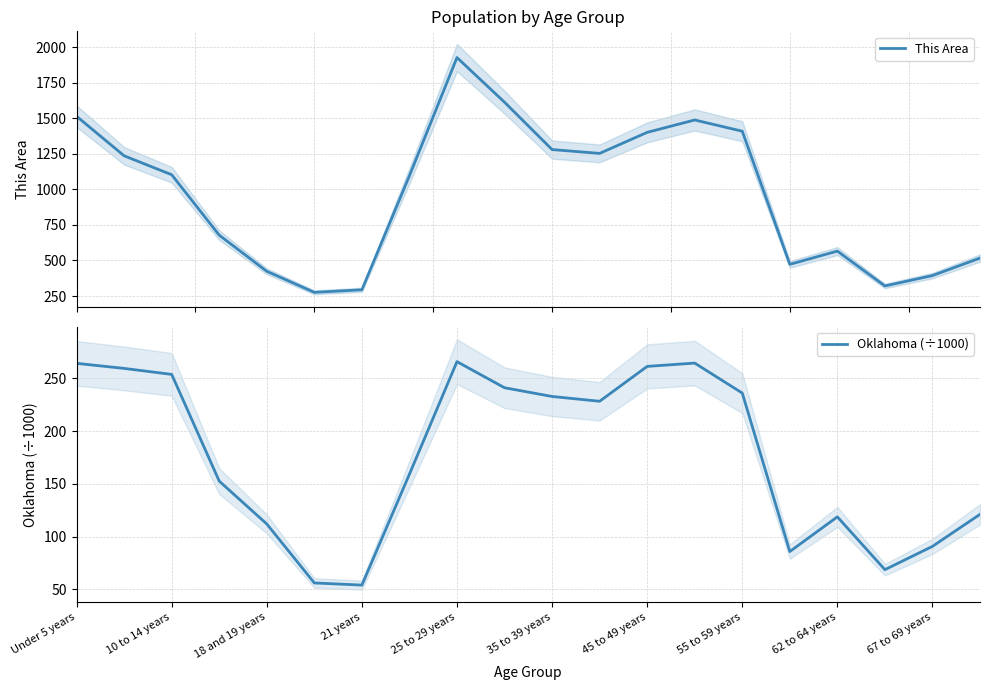

At 11, list the series in order from largest to smallest.

This Area, Oklahoma (÷1000)